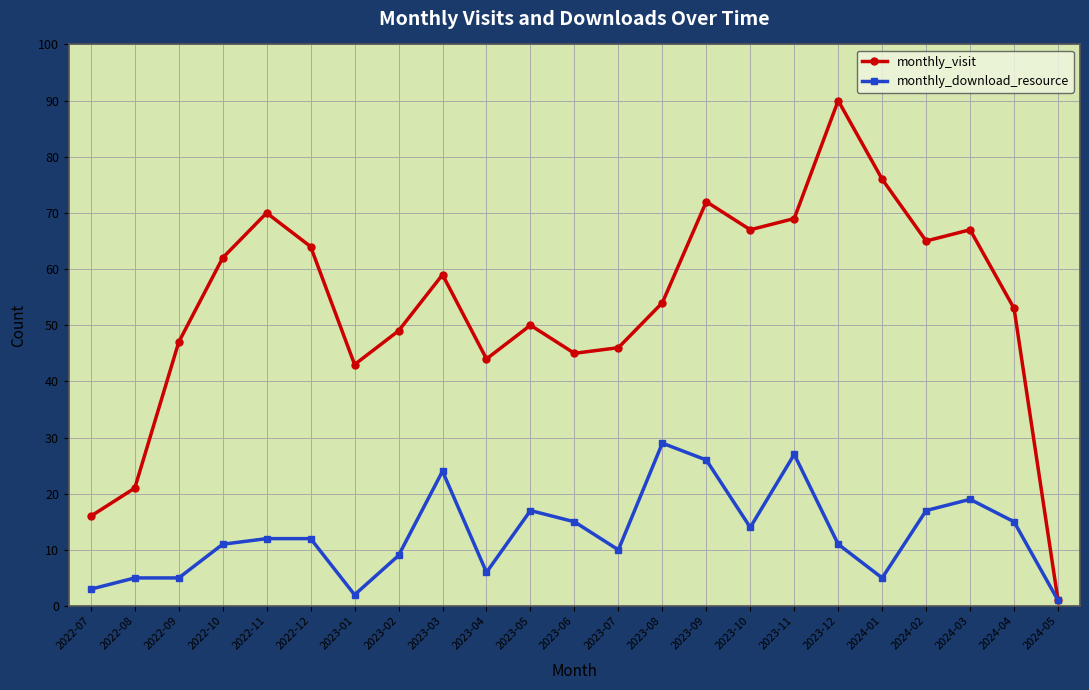

Is the value of monthly_download_resource at 2023-05 greater than the value of monthly_visit at 2023-11?

No